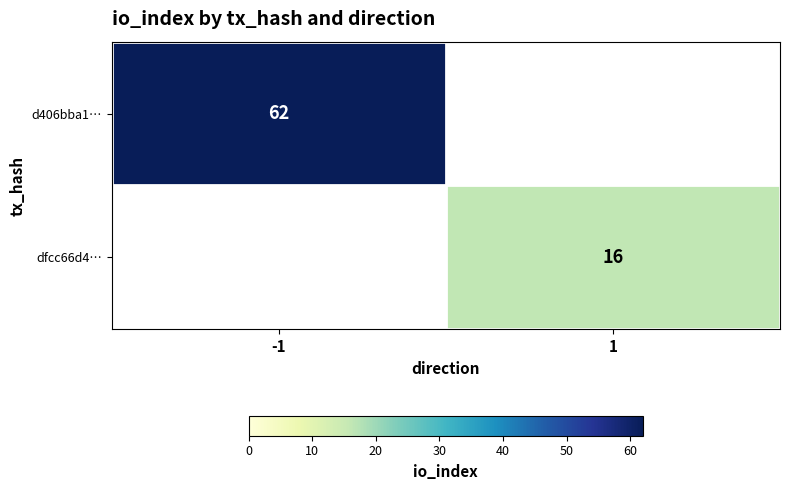

True or false: dfcc66d4… has a value of 28 at 1.

False